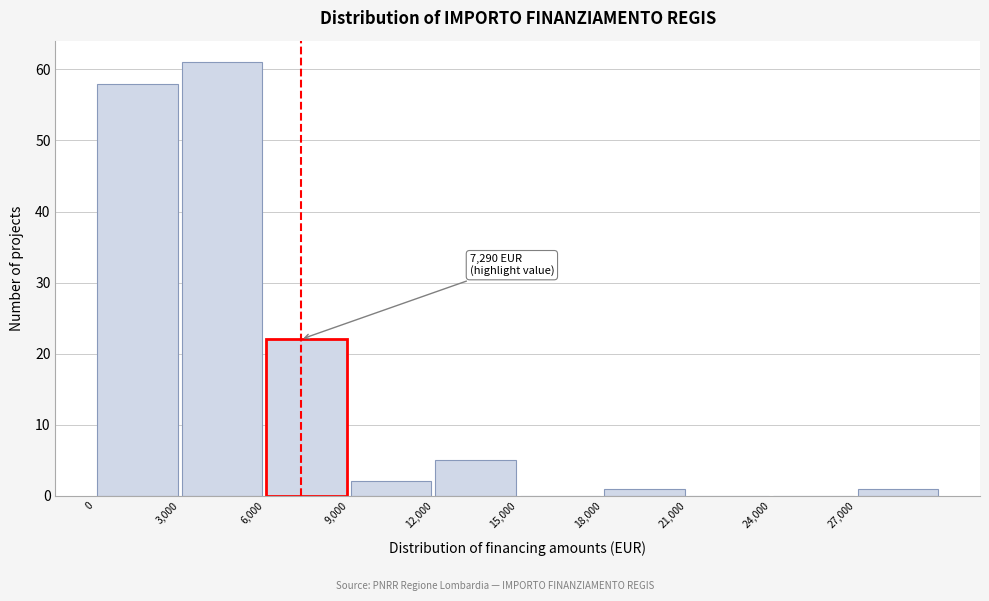

Over which range of the x-axis is the bar tallest?

3000 to 6000